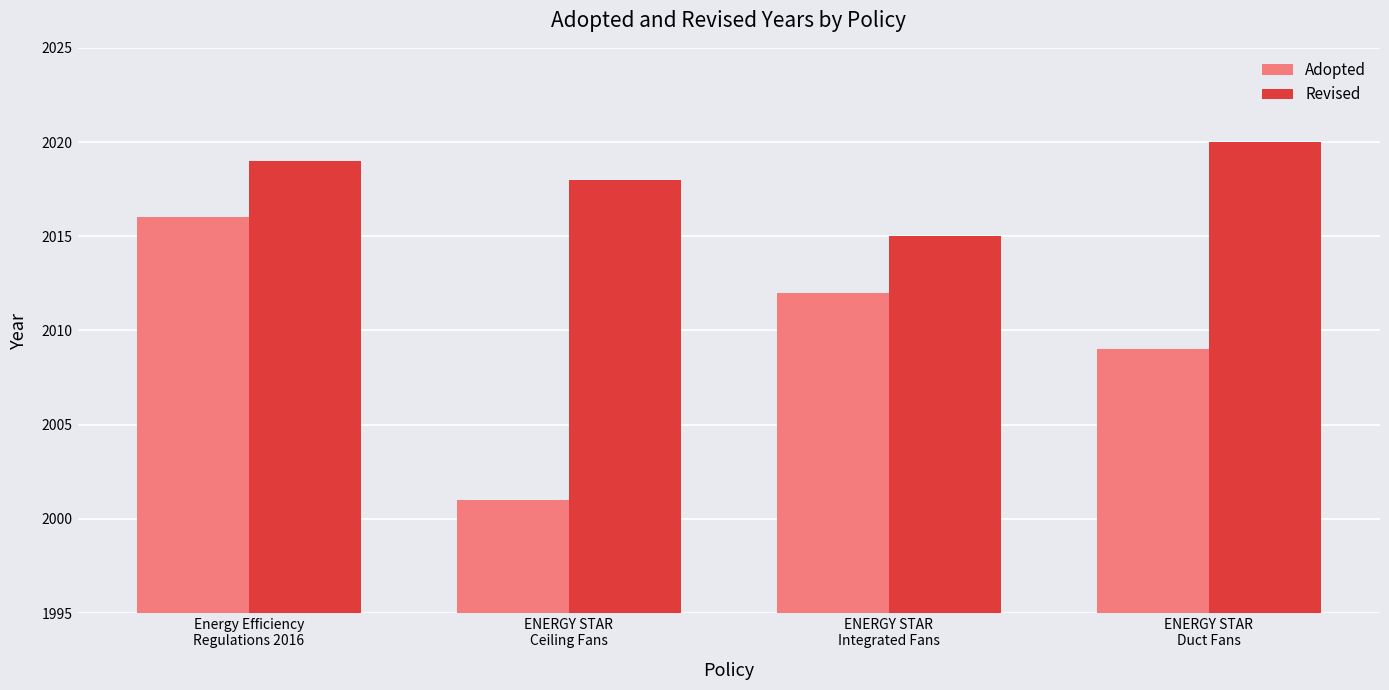

Reading left to right, extract all data points from this chart.

Adopted: 2016	2001	2012	2009
Revised: 2019	2018	2015	2020